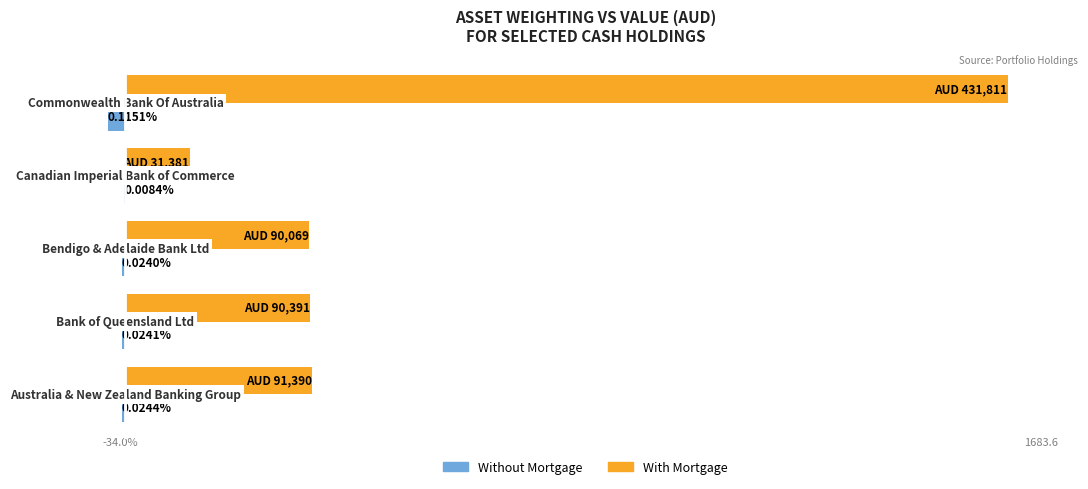

What are all the series names shown in the legend?

Without Mortgage, With Mortgage